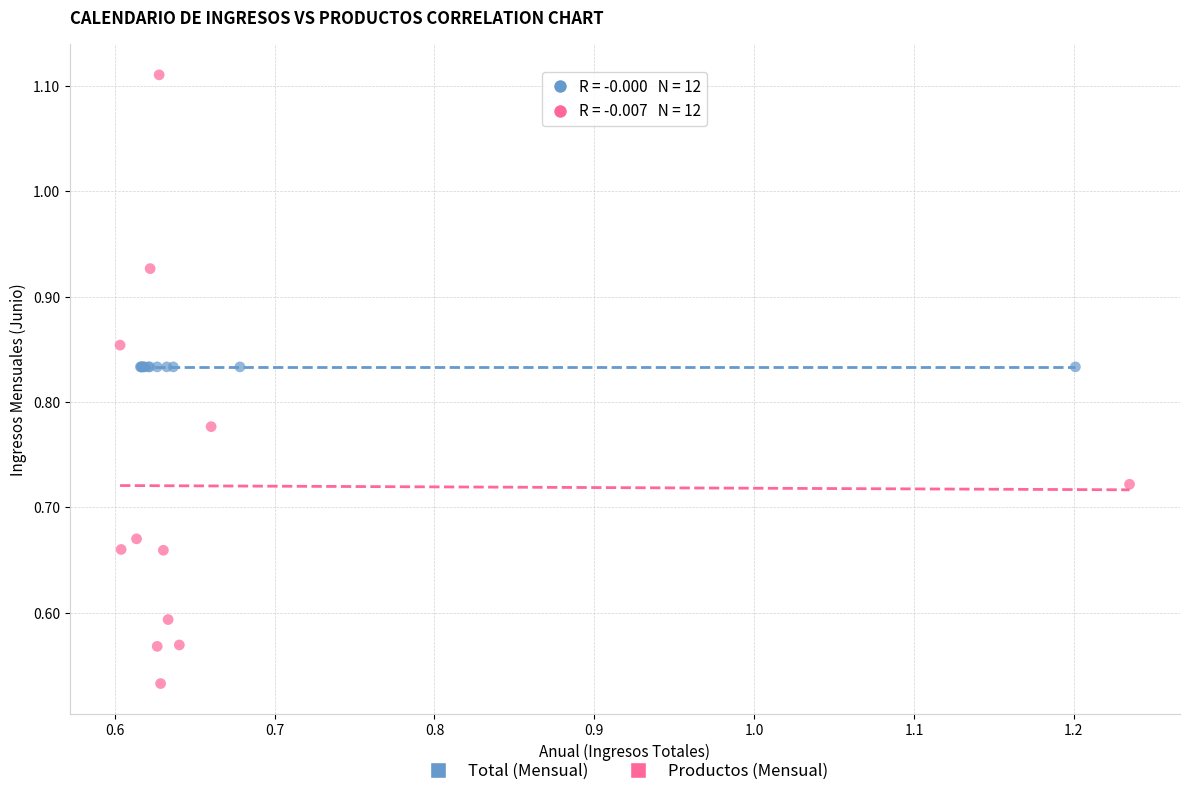

What are all the series names shown in the legend?

Total (Mensual), Productos (Mensual)